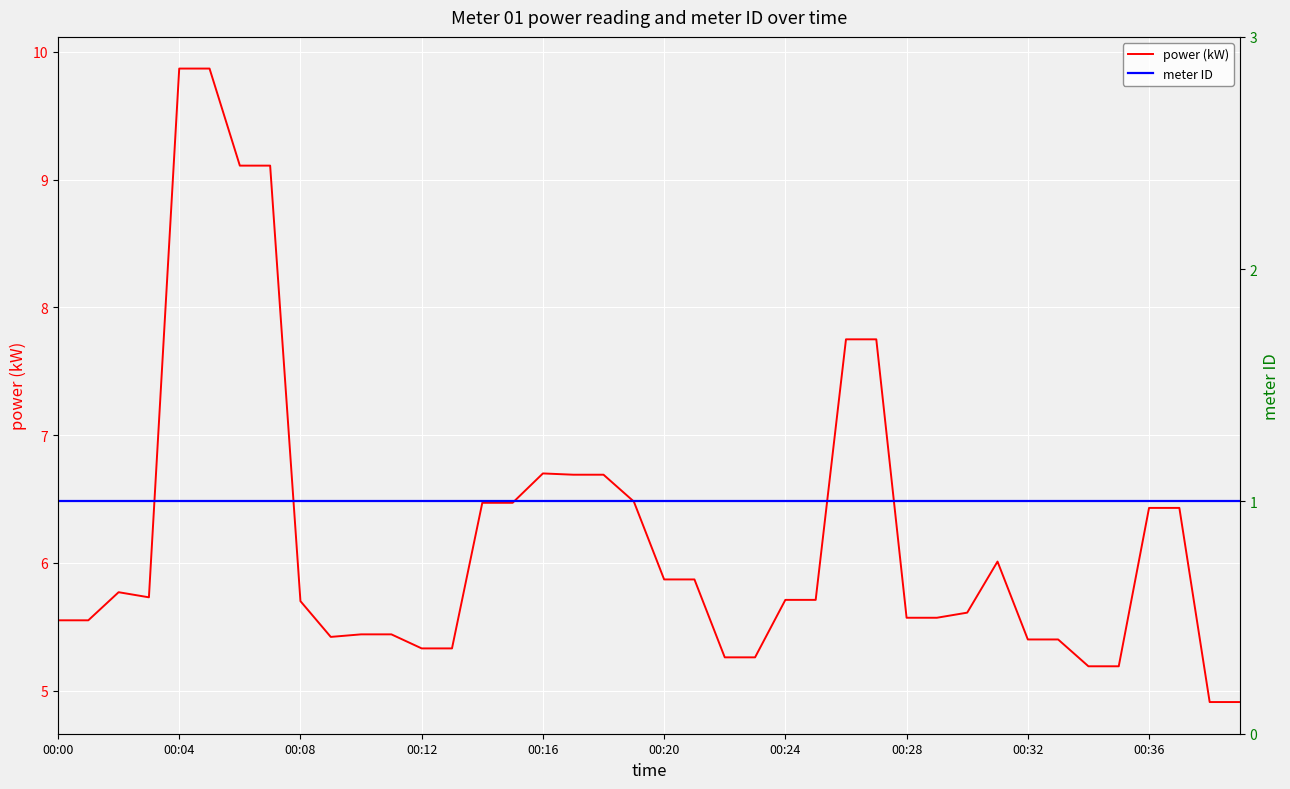

The value of power (kW) at 00:24 is 5.7. True or false?

True